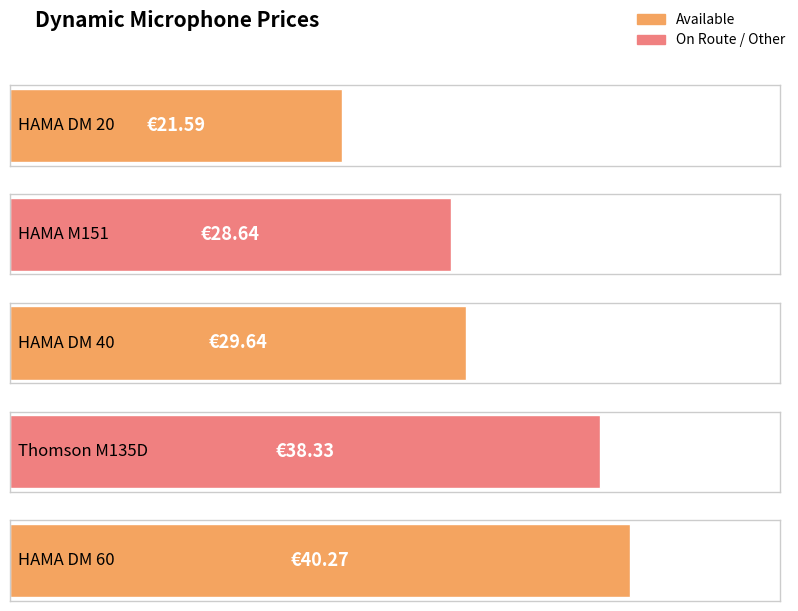

Rank the categories by value from highest to lowest.

HAMA DM 60, Thomson M135D, HAMA DM 40, HAMA M151, HAMA DM 20